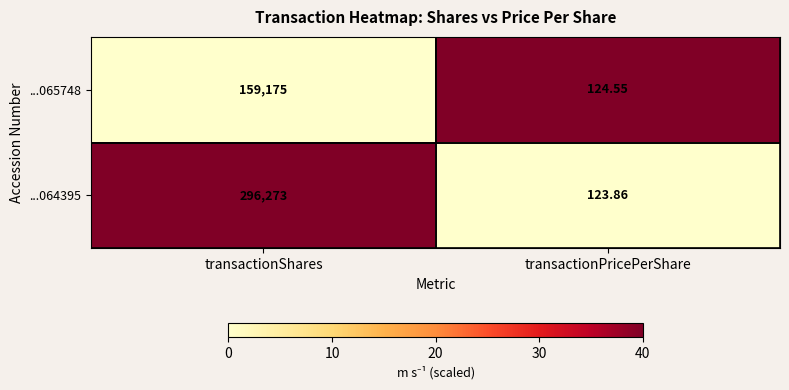

Is the value of ...064395 at transactionShares greater than the value of ...065748 at transactionShares?

Yes